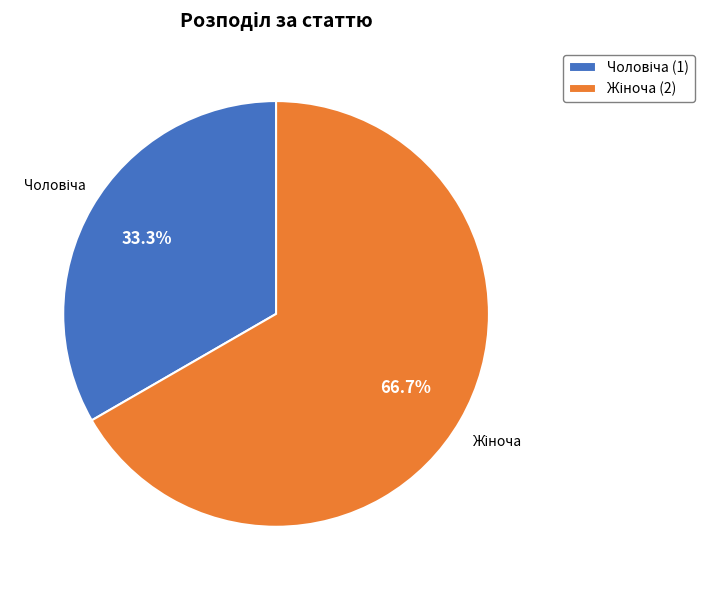

Does any single category account for the majority?

Yes